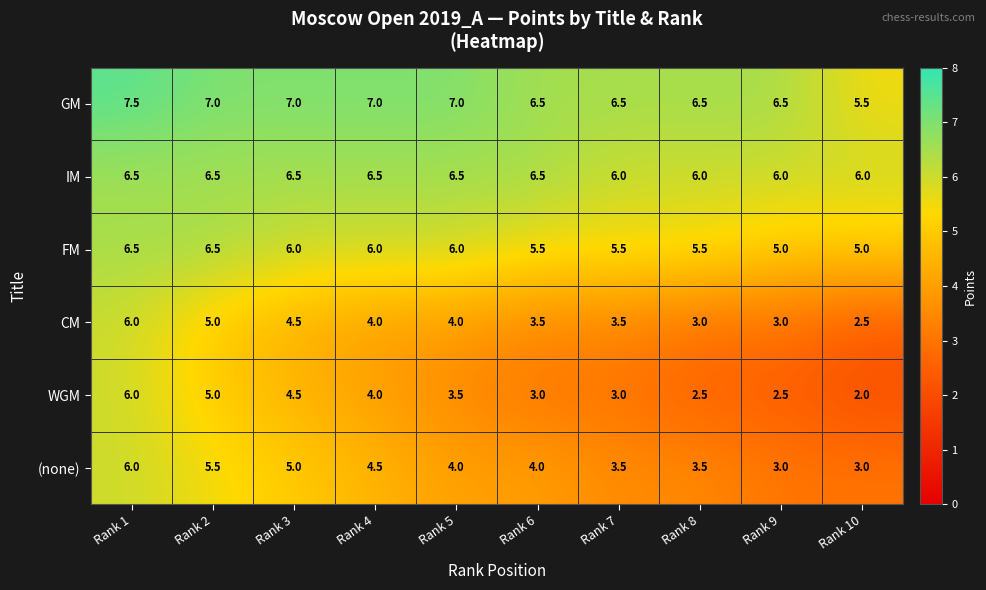

What is the difference between the maximum and second lowest values in the GM series?

1.0